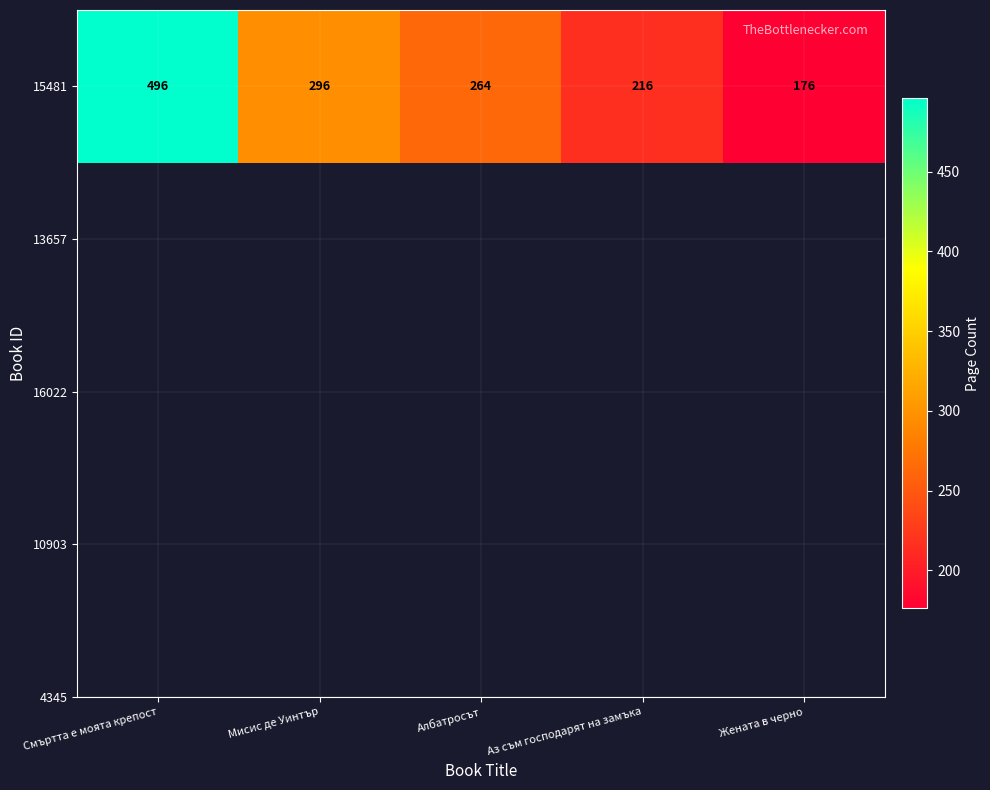

The chart shows a value of 438 at Албатросът. True or false?

False